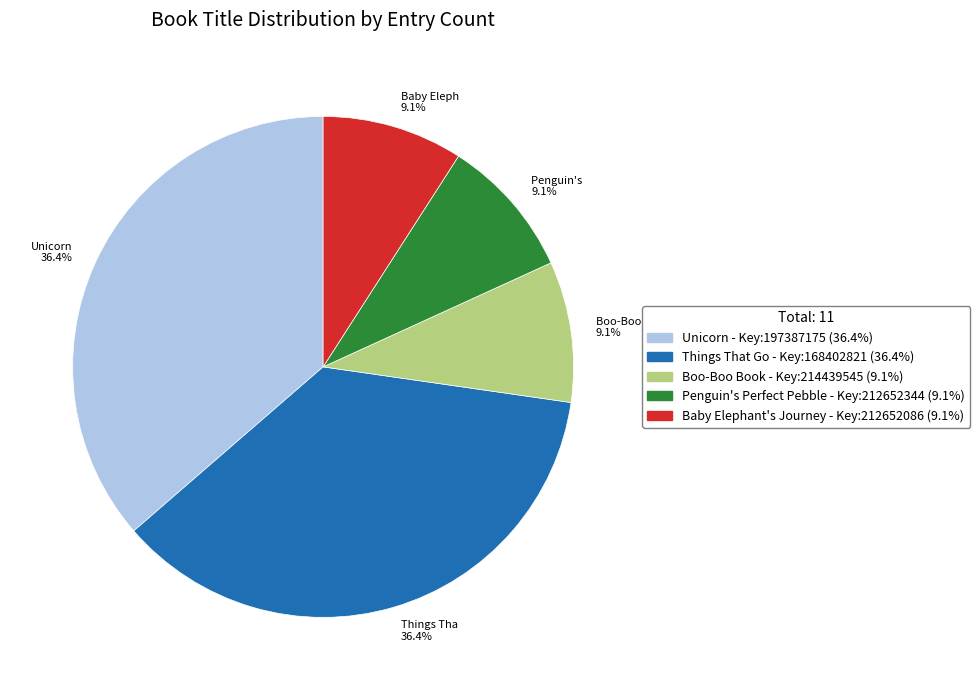

Which has a higher value, Unicorn 36.4% or Baby Eleph 9.1%?

Unicorn 36.4%